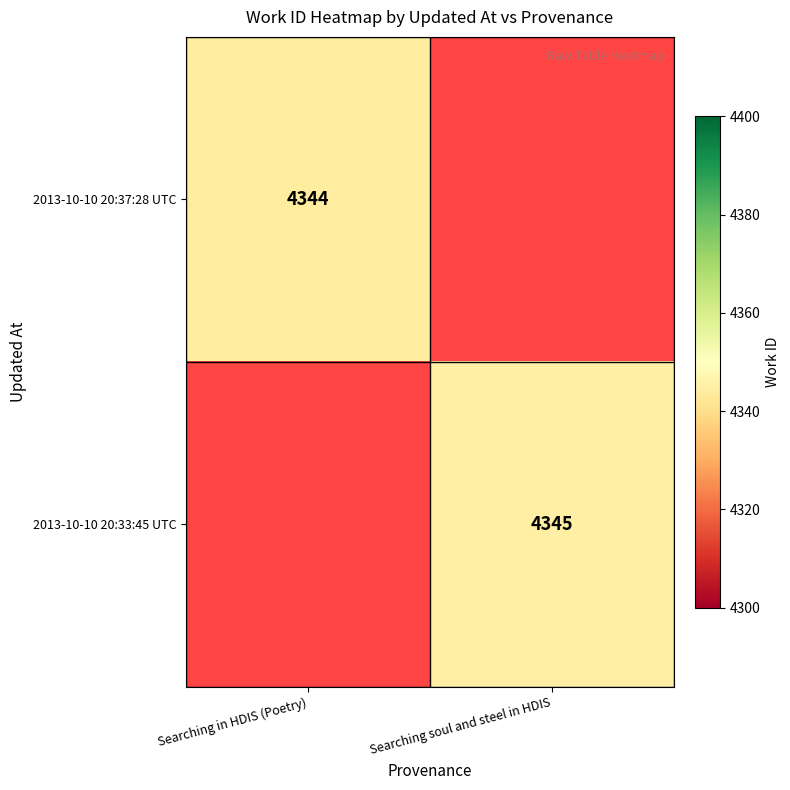

How many distinct data groups are displayed?

2